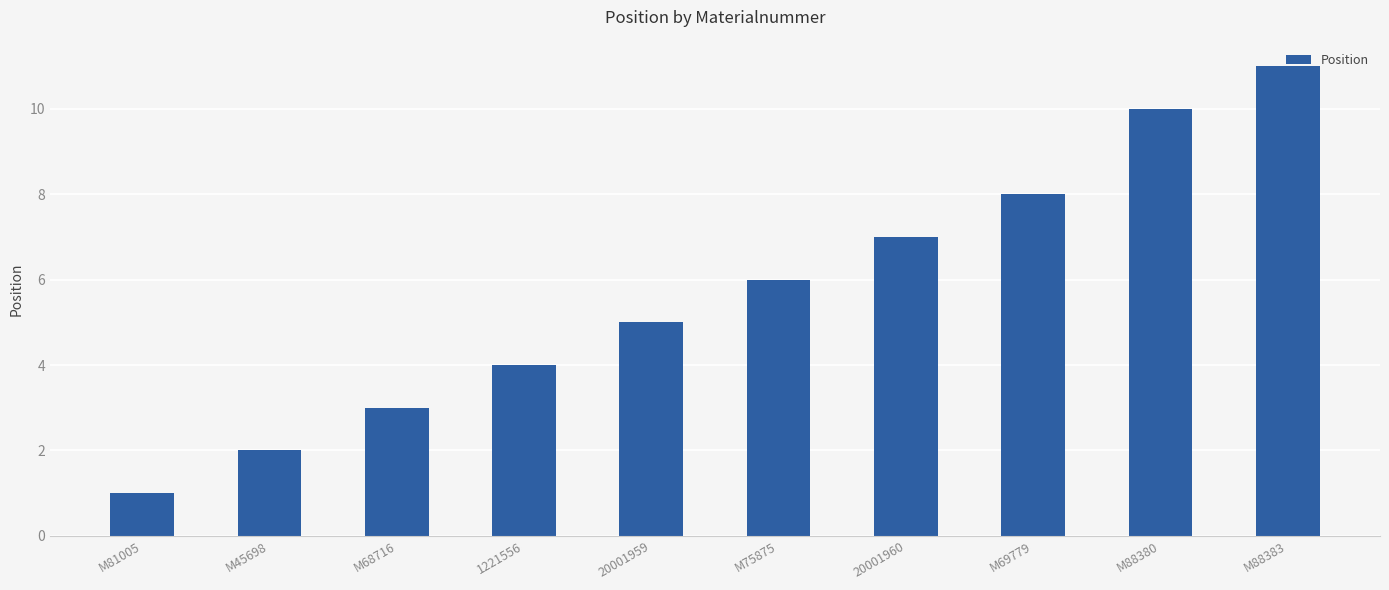

The value at M68716 is 4. True or false?

False